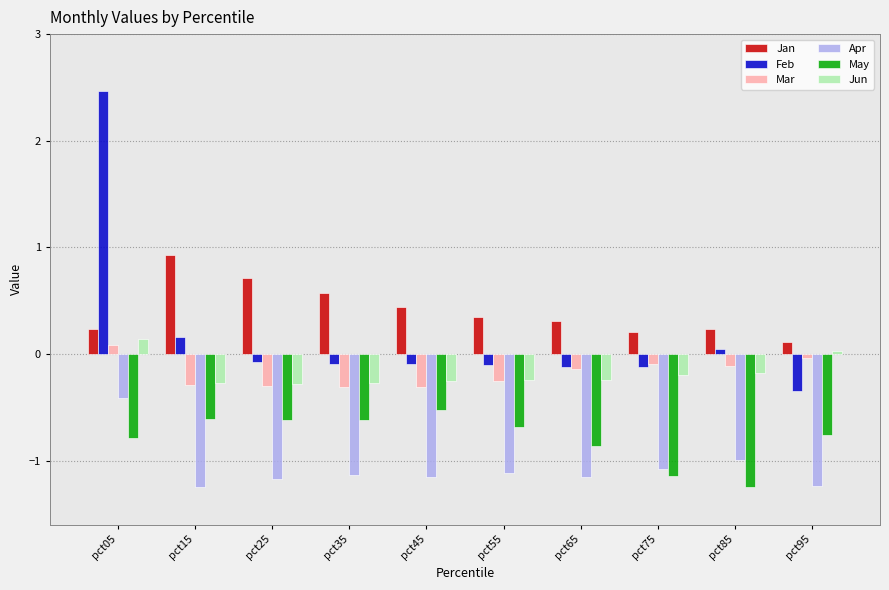

At which label is Apr closest to 0?

pct05